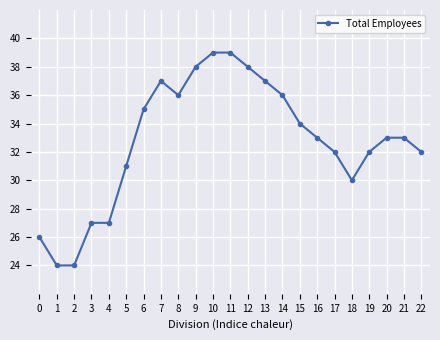

What is the value of the 17th point from the left?

33